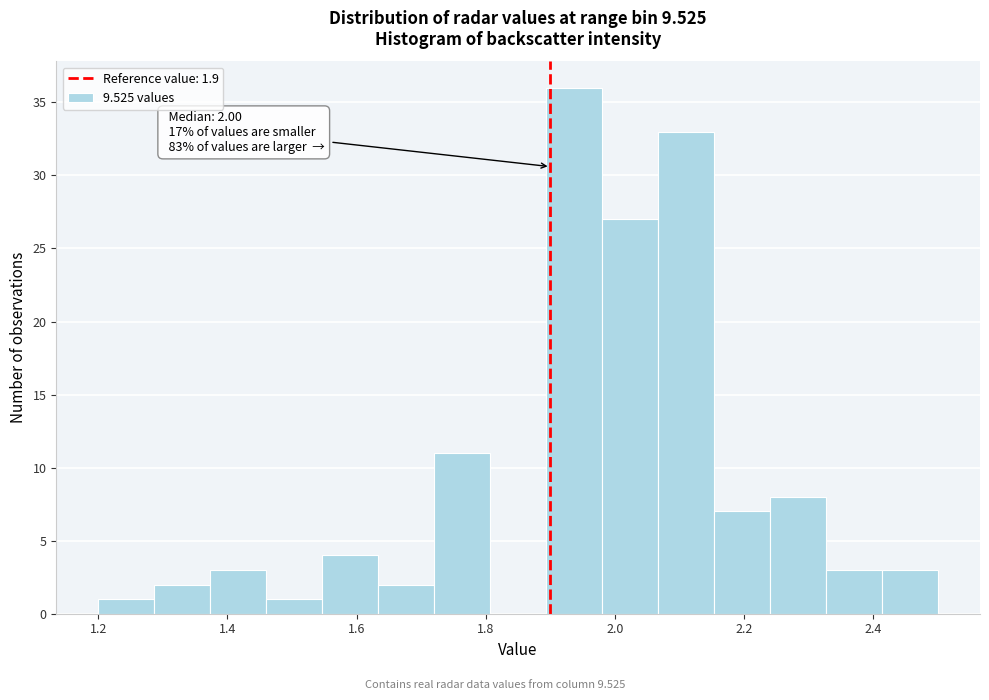

Which range on the x-axis has the tallest bar?

1.90 to 1.98